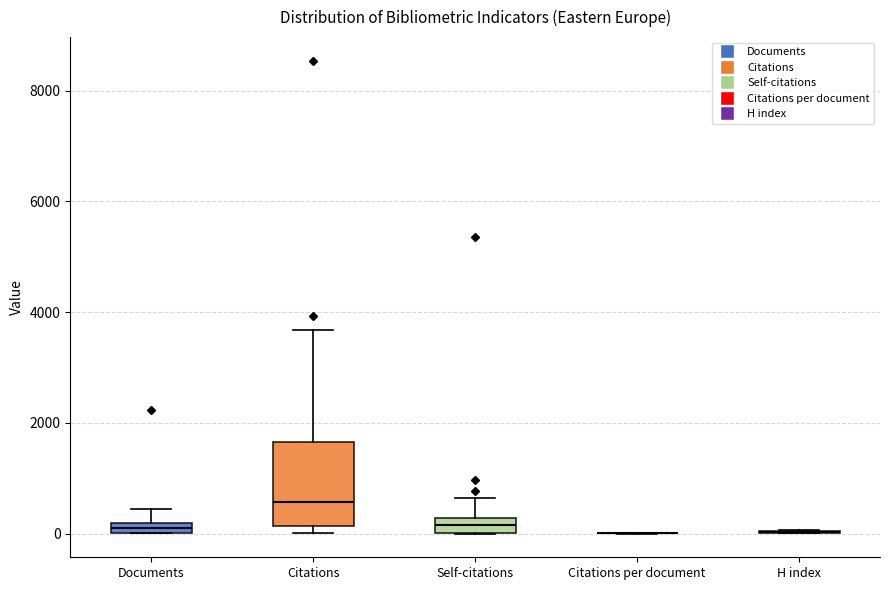

Which box is the tallest, from its lower edge to its upper edge?

Citations